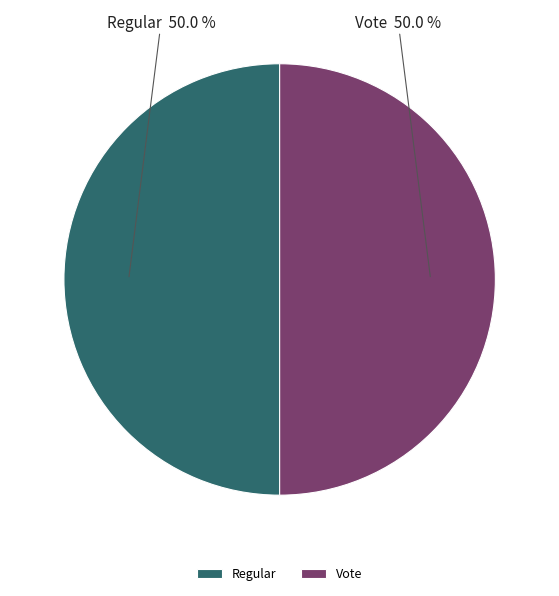

How many segments does this pie chart have?

2